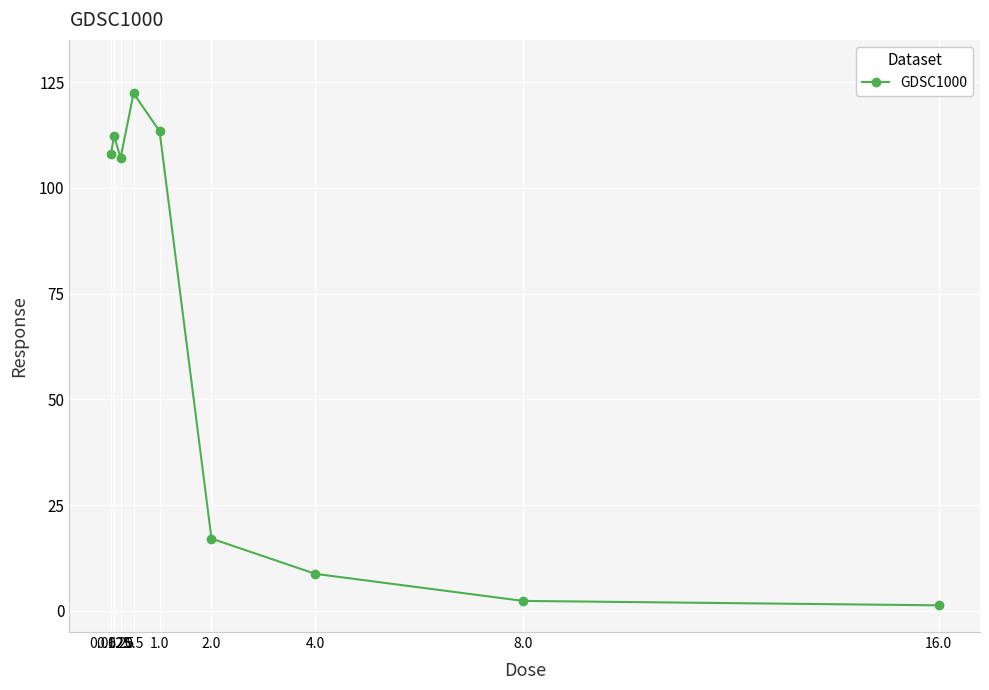

Is this an area chart (filled region under the line)?

No